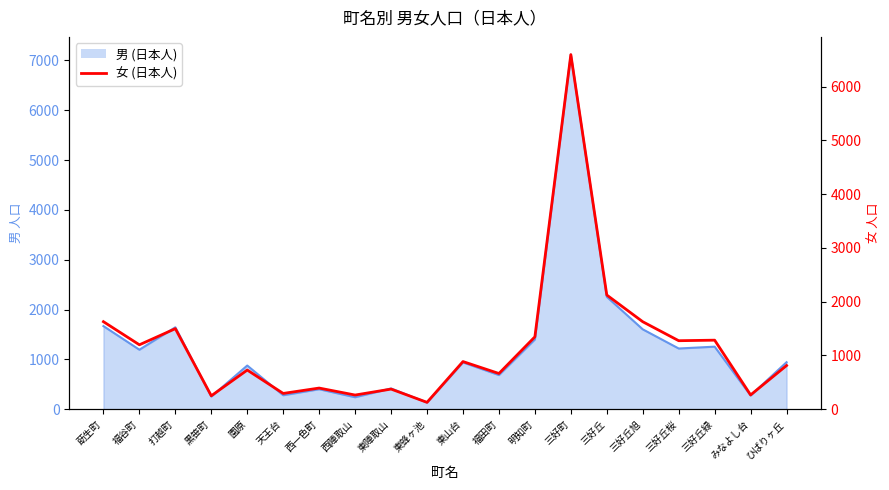

What position from the left is 東陣取山?

9